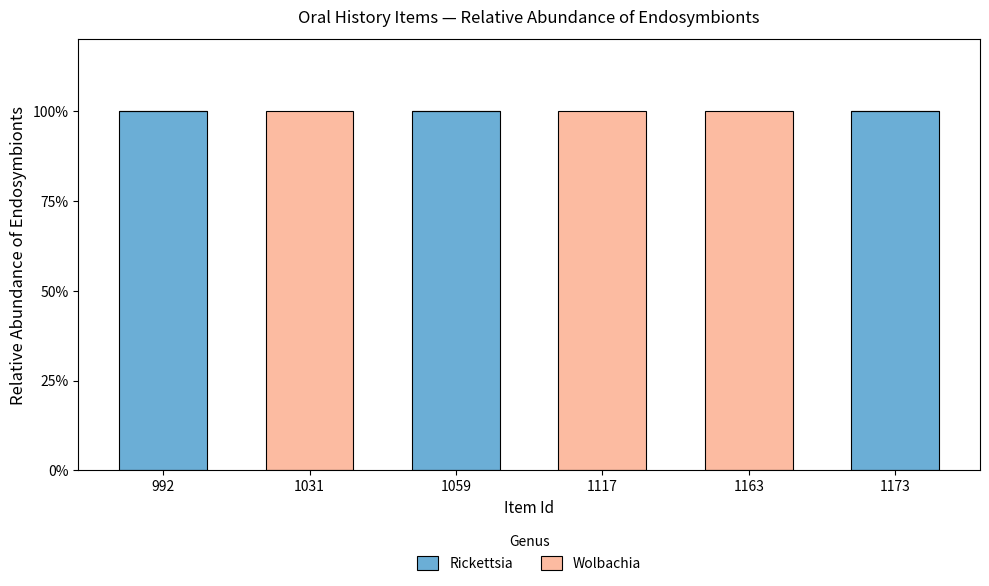

True or false: Rickettsia has a value of -67 at 1117.

False